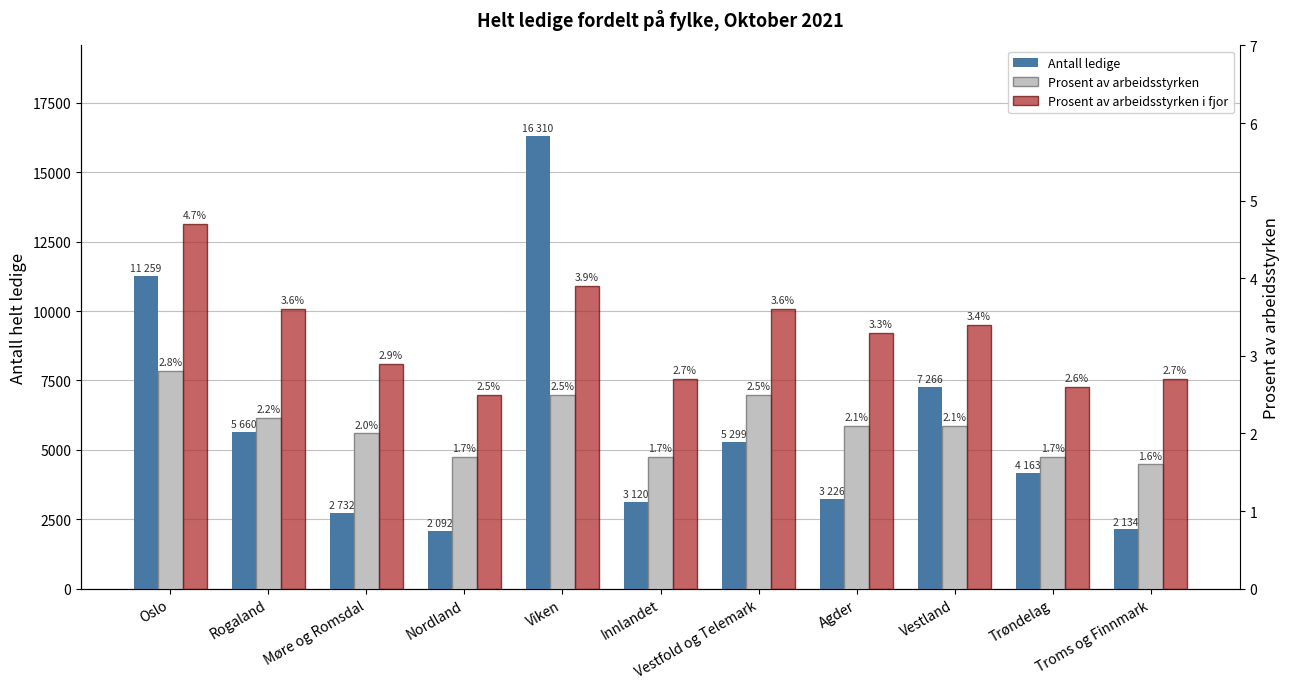

Where is Prosent av arbeidsstyrken nearest to the value 2?

Møre og Romsdal